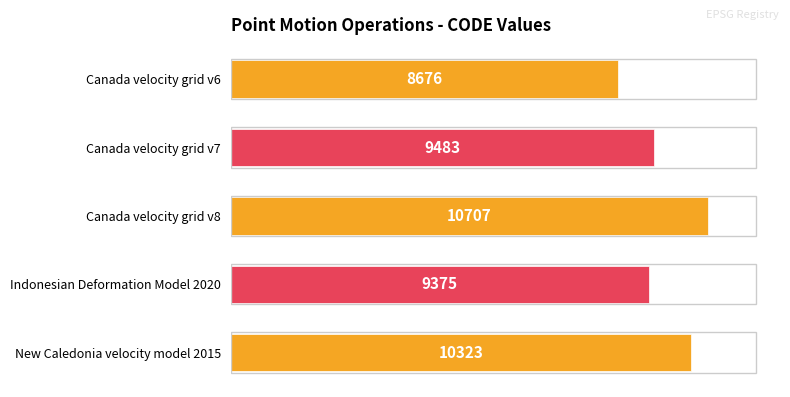

How many bars are there in total?

5